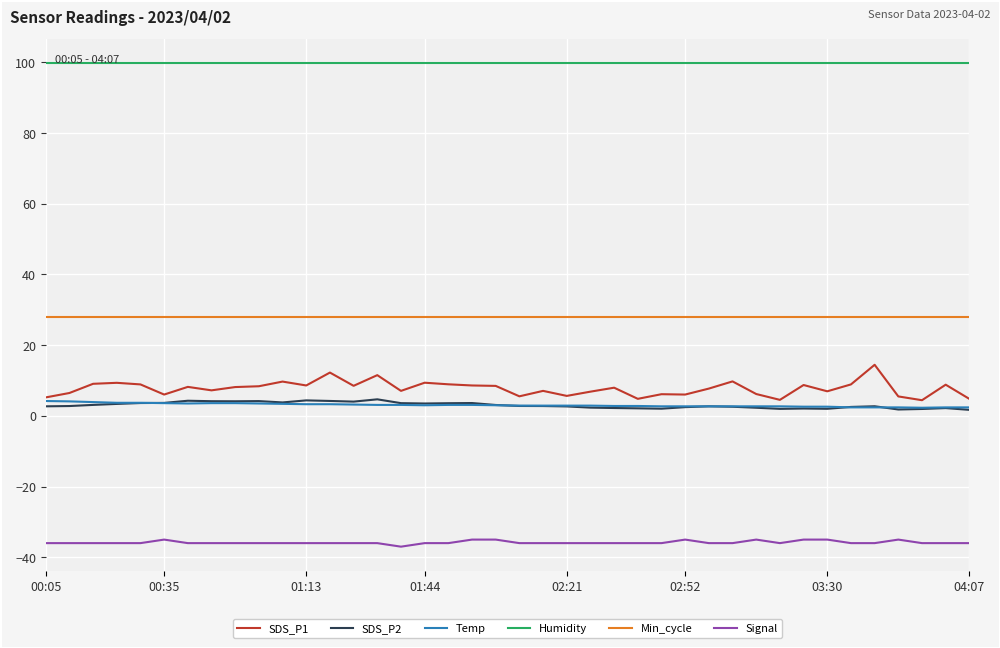

How many categories are shown in the chart?

40